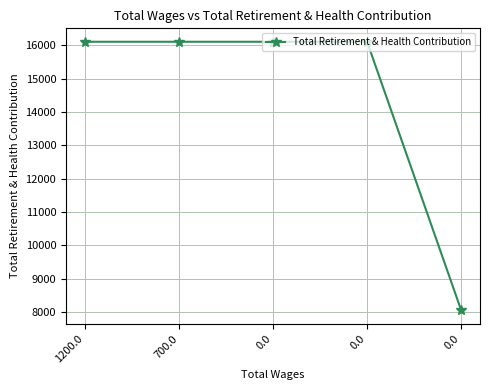

How many categories are shown in the chart?

5